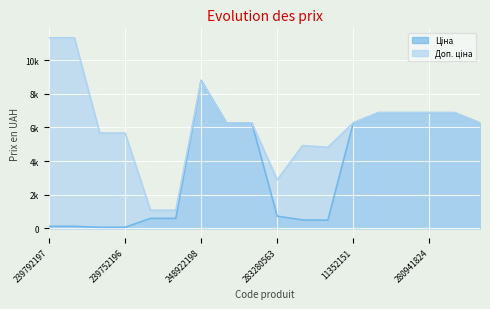

What is the average value of the Ціна series?

3588.2